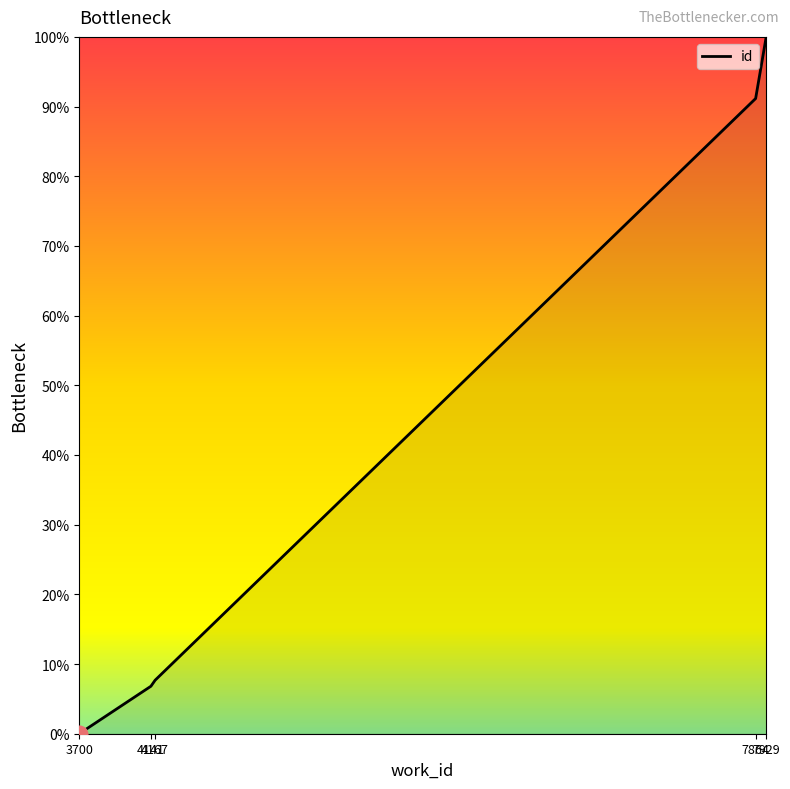

At which label is the value closest to 50?

7864